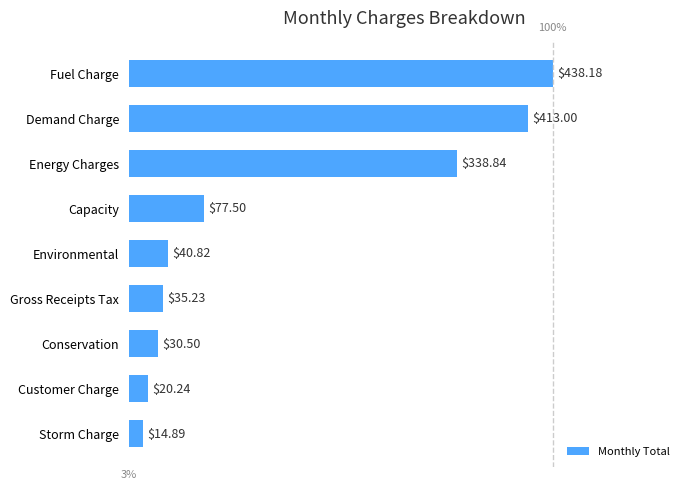

What is the difference between the maximum and minimum values?

423.3